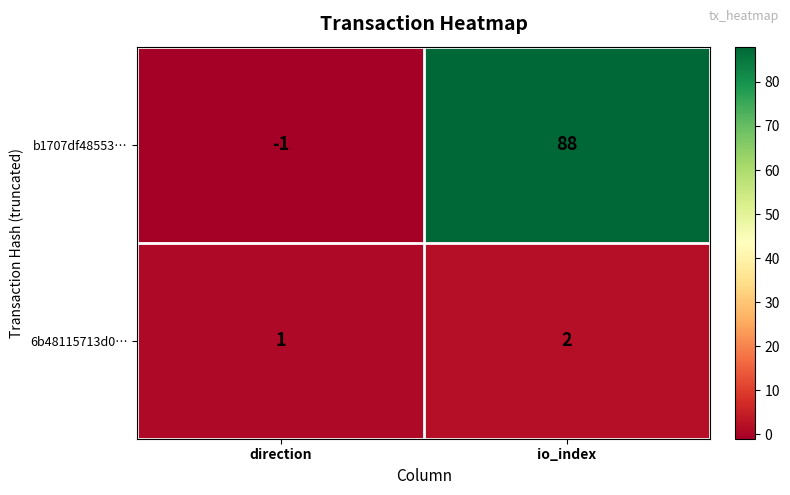

What is the minimum value shown in the chart?

-1